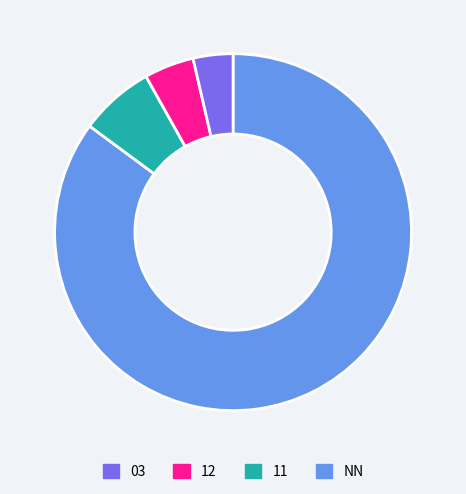

Is there a majority slice in this chart?

Yes